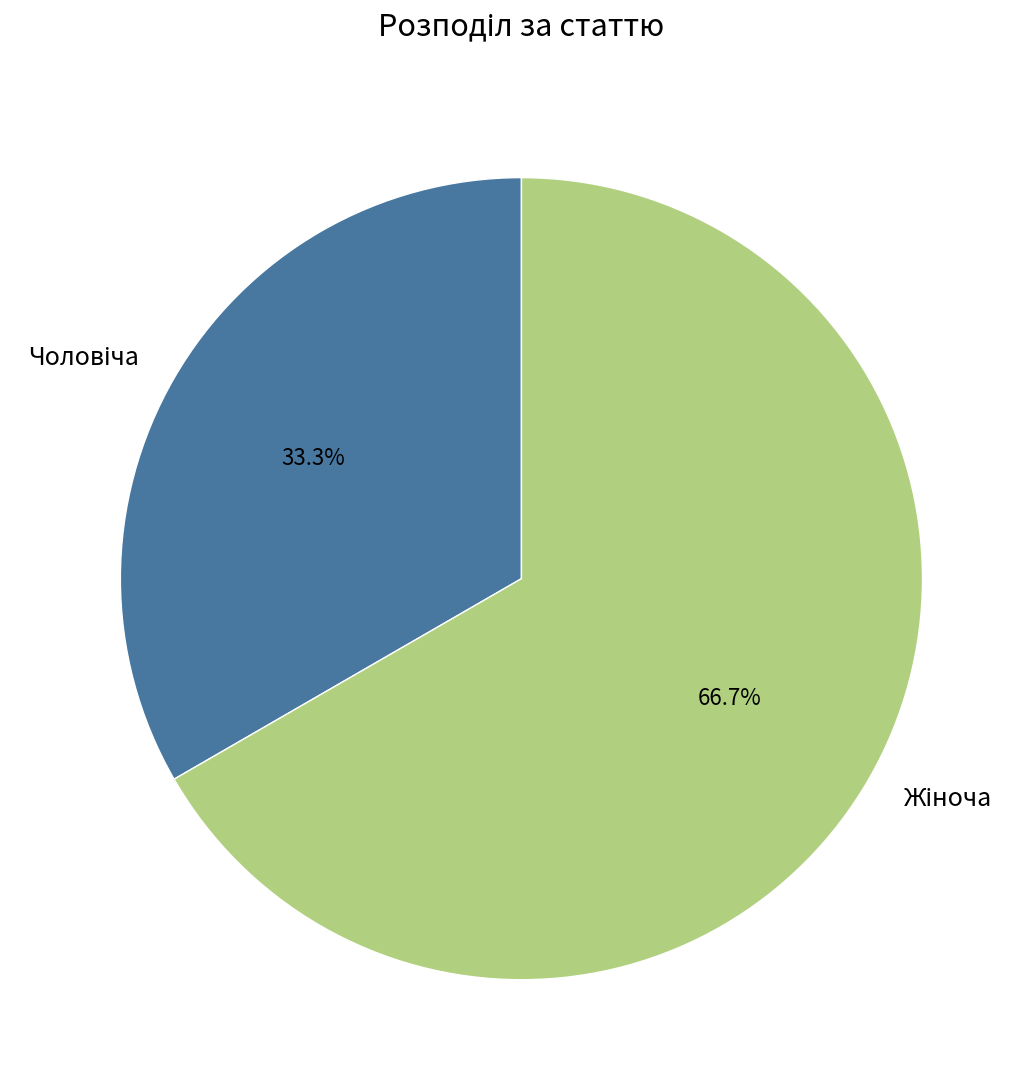

Does any single category account for the majority?

Yes